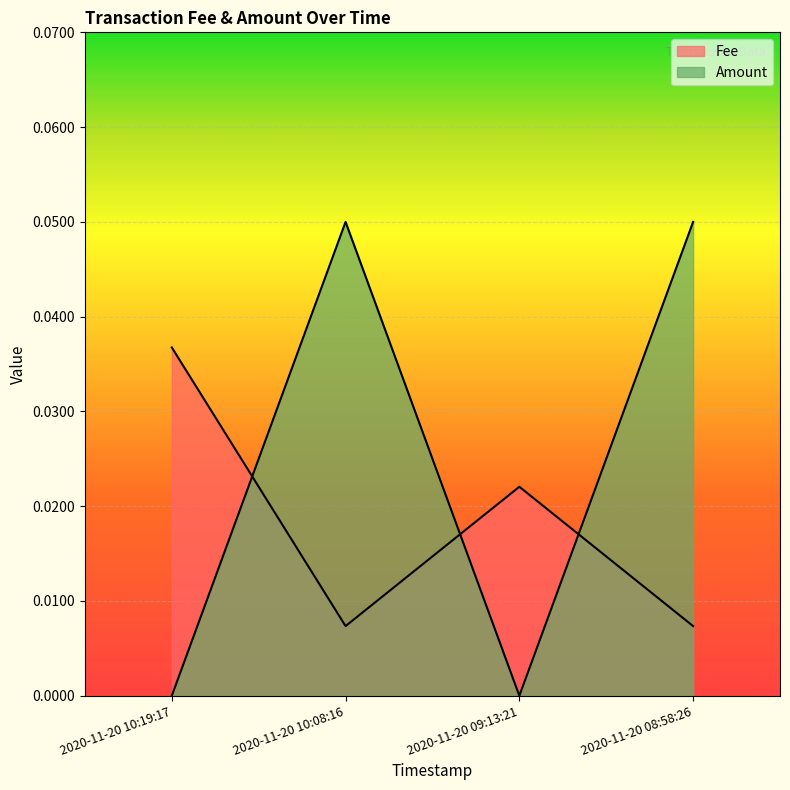

Reading right to left, list all the values displayed in this chart.

Fee: 0.0	0.0	0.0	0.0
Amount: 0.1	0.0	0.1	0.0